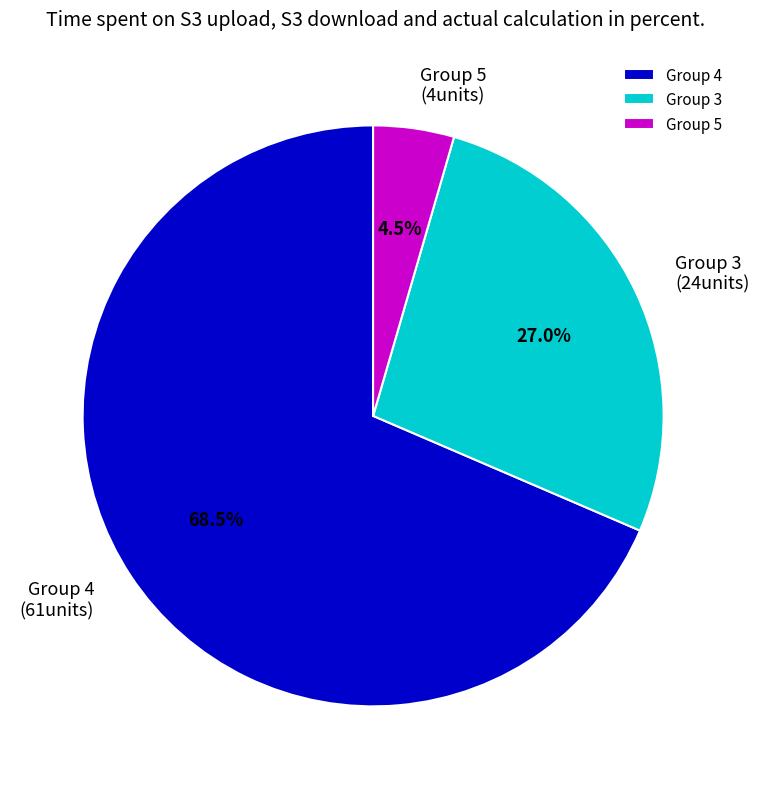

What percentage is NOT represented by Group 3?

73.0%